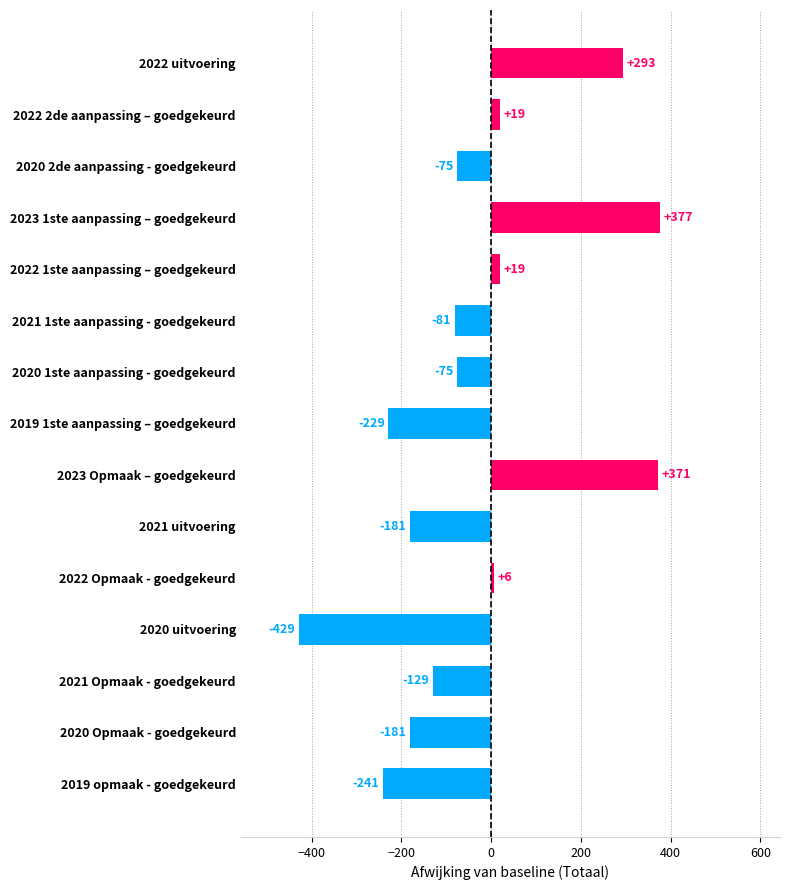

What is the smallest value displayed?

-429